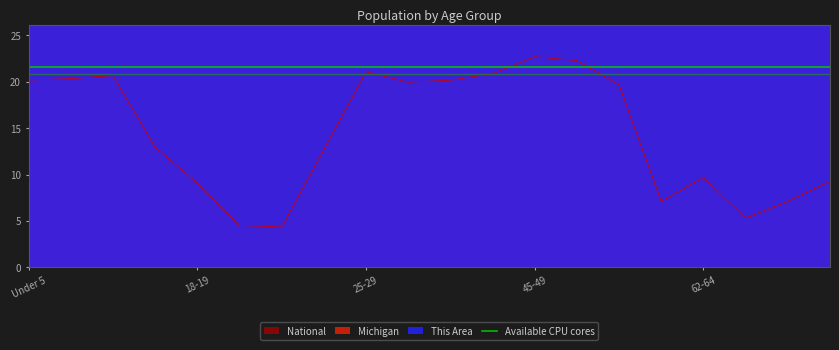

Reading left to right, transcribe all the data shown in this chart.

This Area: 9360.0	12360.0	11340.0	6960.0	2460.0	1080.0	840.0	3420.0	6600.0	6840.0	7320.0	8700.0	9000.0	5640.0	5400.0	2340.0	3960.0	1860.0	4020.0	4920.0
Michigan: 596.3	637.8	675.2	434.8	304.8	149.3	138.5	381.2	589.6	574.6	612.5	665.5	744.6	765.5	683.2	243.1	325.7	177.3	241.3	306.1
National: 20.2	20.3	20.7	13.0	9.1	4.5	4.4	12.7	21.1	20.0	20.2	20.9	22.7	22.3	19.7	7.1	9.7	5.3	7.1	9.3